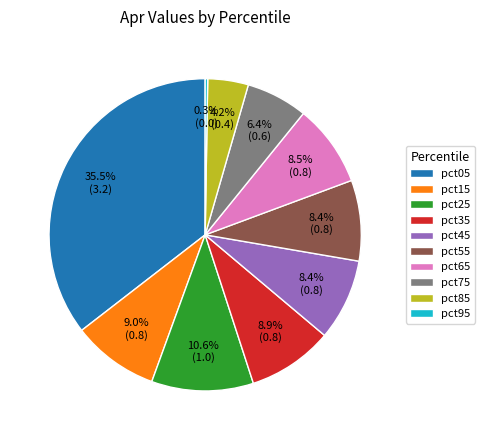

Which category has the biggest portion of the pie?

pct05